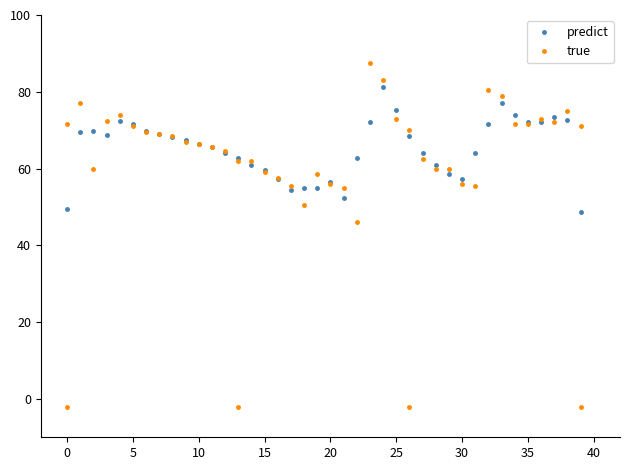

How many data points in predict are less than 67?

20